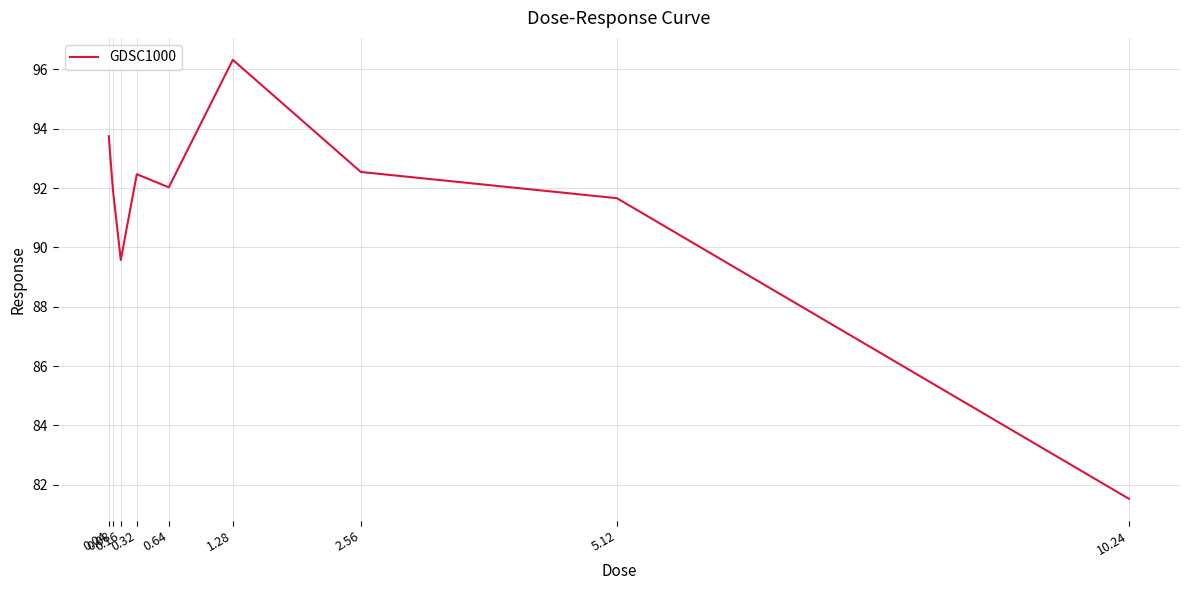

Reading left to right, list all the values displayed in this chart.

93.7	92.0	89.6	92.5	92.0	96.3	92.5	91.7	81.5